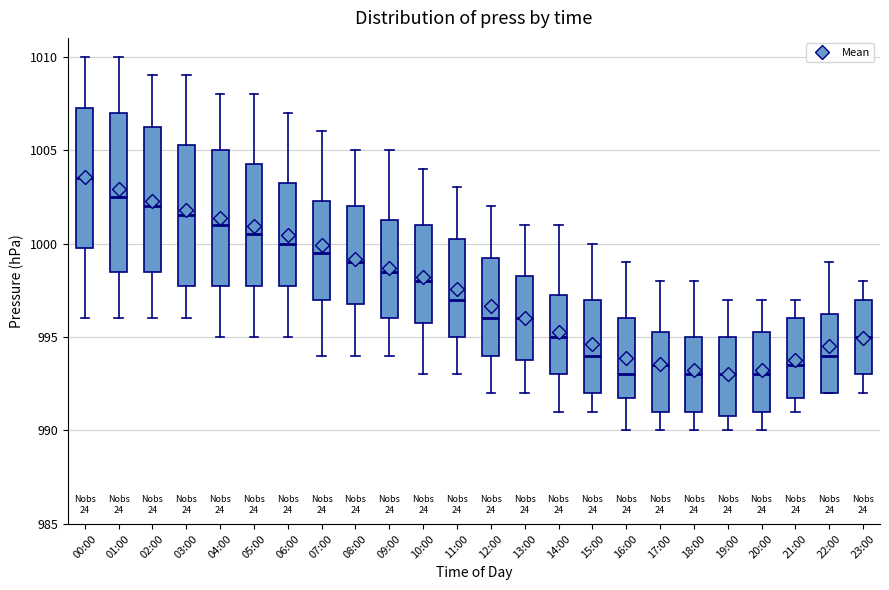

Reading left to right, read every box against the y-axis: the position of its median line, the range the box covers, and the ends of its whiskers. The values are not printed on the chart, so give them approximately, as read against the axis.

00:00: median 1003.5, box 1000.0 to 1007.5, whiskers 996.0 to 1010.0
01:00: median 1002.5, box 998.5 to 1007.0, whiskers 996.0 to 1010.0
02:00: median 1002.0, box 998.5 to 1006.5, whiskers 996.0 to 1009.0
03:00: median 1001.5, box 998.0 to 1005.5, whiskers 996.0 to 1009.0
04:00: median 1001.0, box 998.0 to 1005.0, whiskers 995.0 to 1008.0
05:00: median 1000.5, box 998.0 to 1004.5, whiskers 995.0 to 1008.0
06:00: median 1000.0, box 998.0 to 1003.5, whiskers 995.0 to 1007.0
07:00: median 999.5, box 997.0 to 1002.5, whiskers 994.0 to 1006.0
08:00: median 999.0, box 997.0 to 1002.0, whiskers 994.0 to 1005.0
09:00: median 998.5, box 996.0 to 1001.5, whiskers 994.0 to 1005.0
10:00: median 998.0, box 996.0 to 1001.0, whiskers 993.0 to 1004.0
11:00: median 997.0, box 995.0 to 1000.5, whiskers 993.0 to 1003.0
12:00: median 996.0, box 994.0 to 999.5, whiskers 992.0 to 1002.0
13:00: median 996.0, box 994.0 to 998.5, whiskers 992.0 to 1001.0
14:00: median 995.0, box 993.0 to 997.5, whiskers 991.0 to 1001.0
15:00: median 994.0, box 992.0 to 997.0, whiskers 991.0 to 1000.0
16:00: median 993.0, box 992.0 to 996.0, whiskers 990.0 to 999.0
17:00: median 993.5, box 991.0 to 995.5, whiskers 990.0 to 998.0
18:00: median 993.0, box 991.0 to 995.0, whiskers 990.0 to 998.0
19:00: median 993.0, box 991.0 to 995.0, whiskers 990.0 to 997.0
20:00: median 993.0, box 991.0 to 995.5, whiskers 990.0 to 997.0
21:00: median 993.5, box 992.0 to 996.0, whiskers 991.0 to 997.0
22:00: median 994.0, box 992.0 to 996.5, whiskers 992.0 to 999.0
23:00: median 995.0, box 993.0 to 997.0, whiskers 992.0 to 998.0